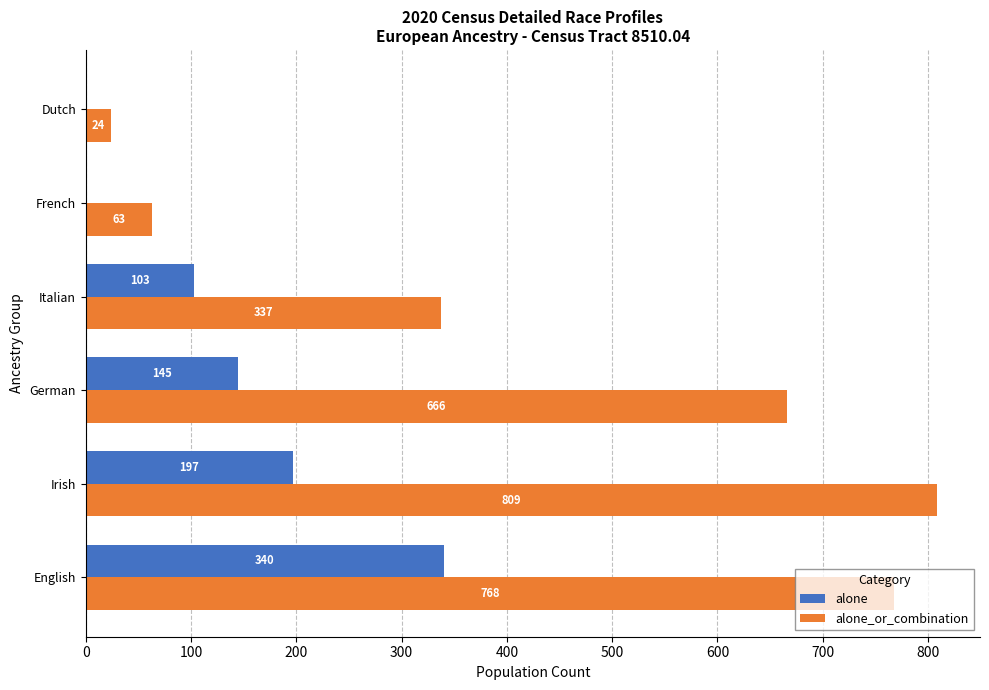

How many categories are shown in the chart?

6